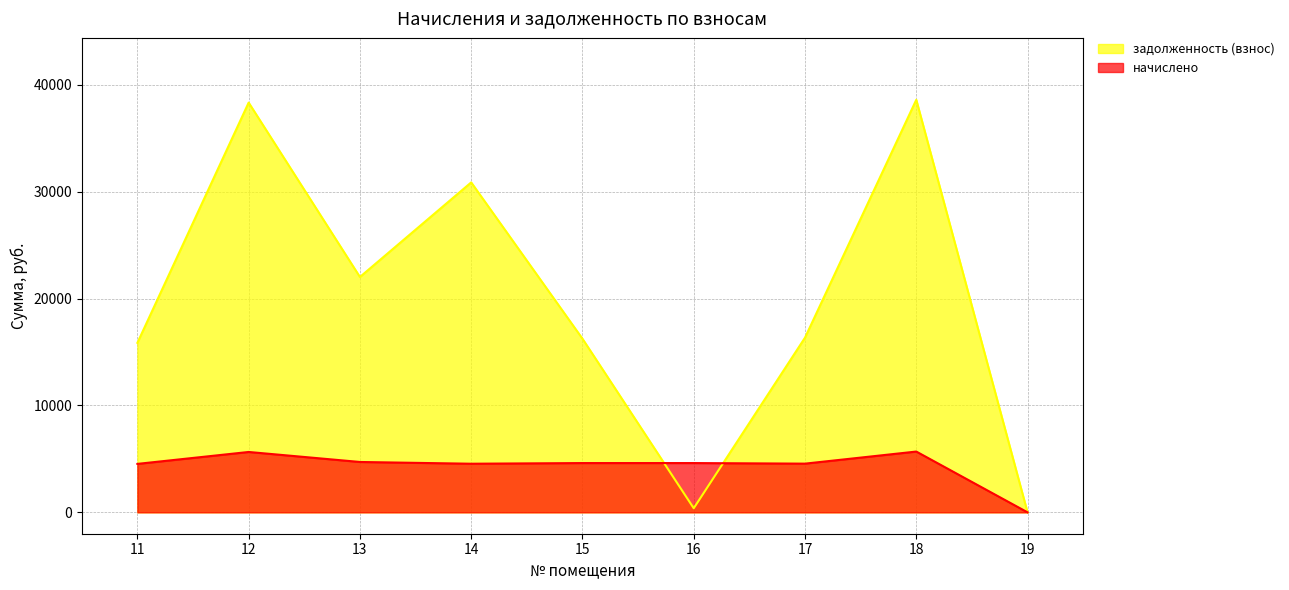

How many lines are shown in the chart?

2